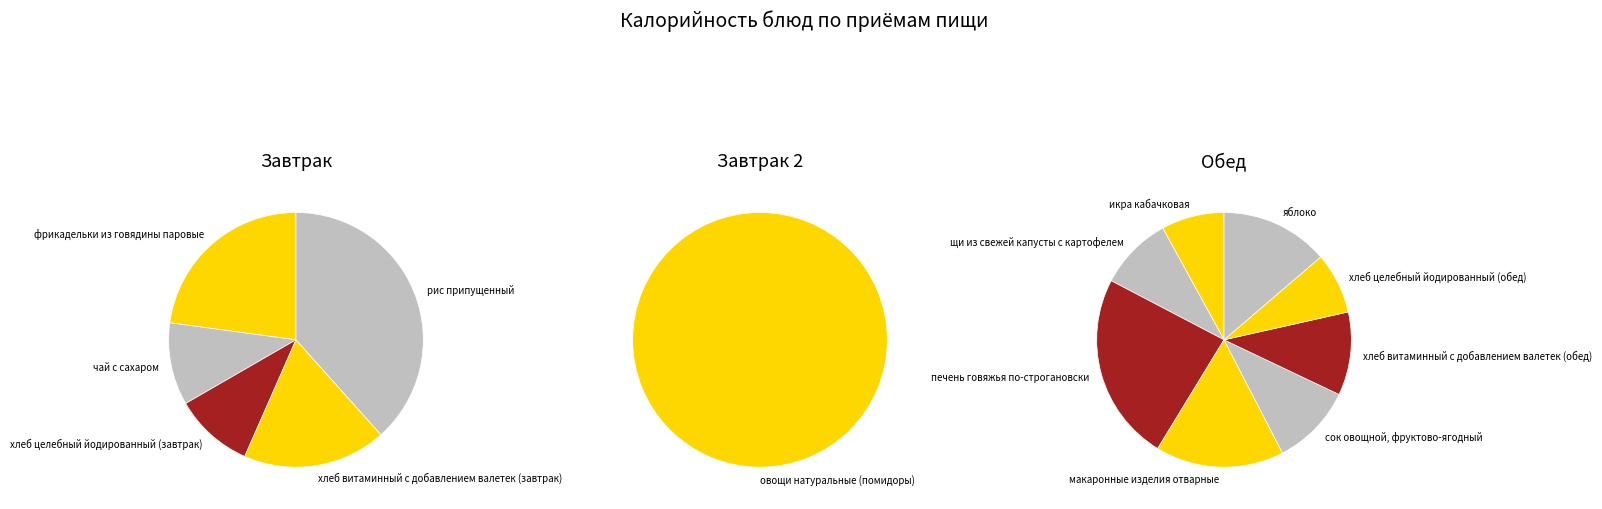

Which slice is the largest?

печень говяжья по-строгановски